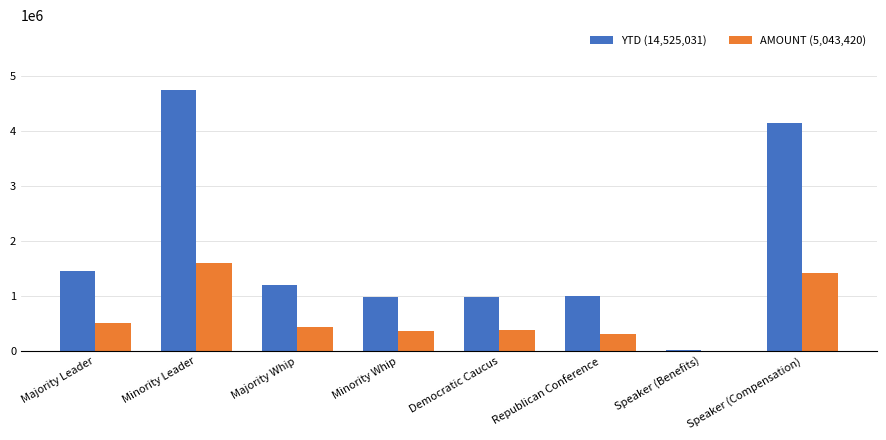

Are the bars grouped side by side (vs. stacked)?

Yes